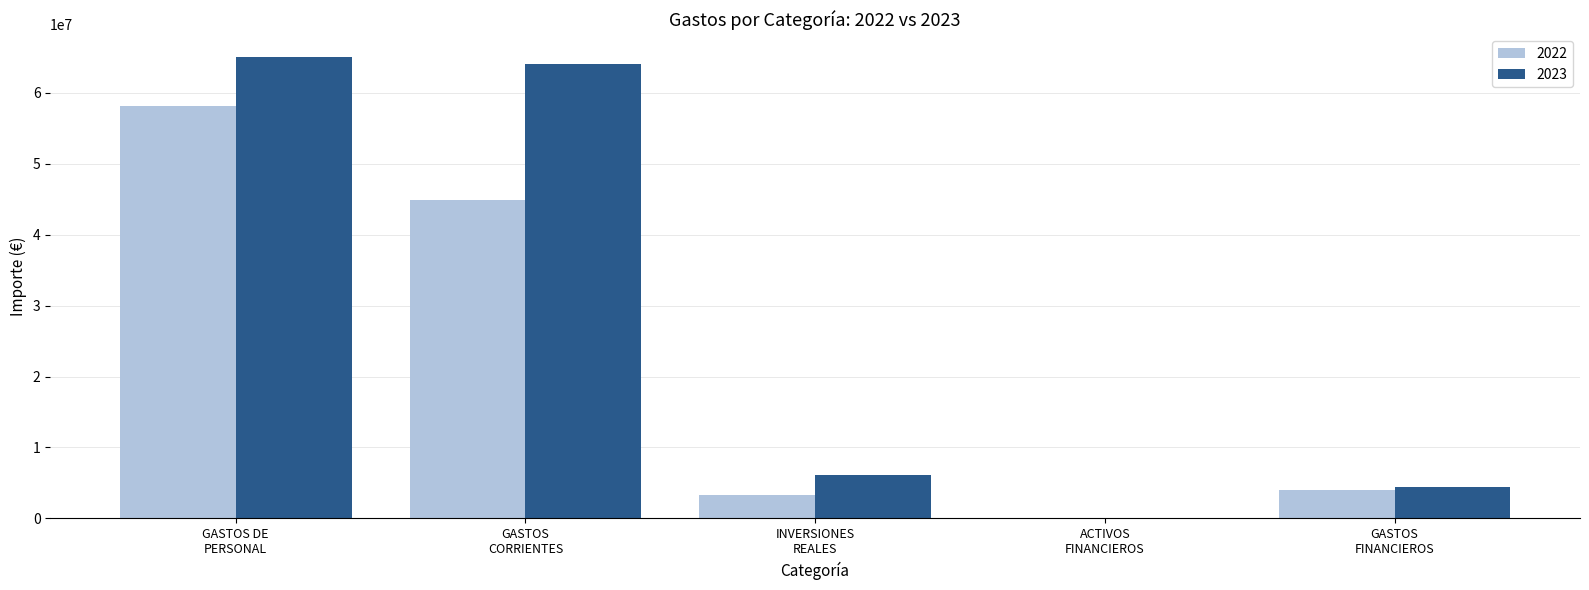

Count the number of data series in this chart.

2